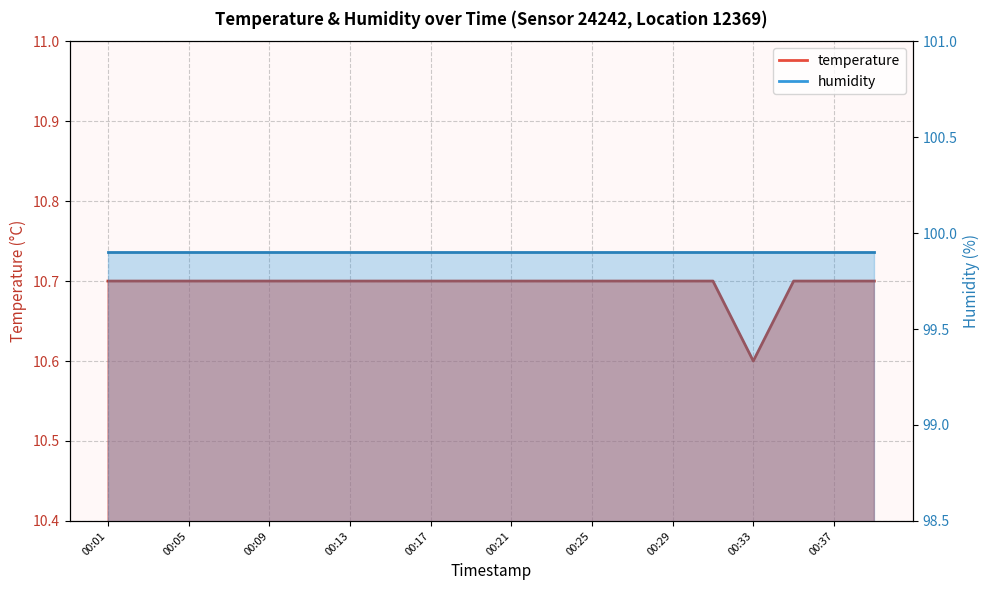

Reading left to right, what are all the values shown in this chart?

00:01=10.7	00:03=10.7	00:05=10.7	00:07=10.7	00:09=10.7	00:11=10.7	00:13=10.7	00:15=10.7	00:17=10.7	00:19=10.7	00:21=10.7	00:23=10.7	00:25=10.7	00:27=10.7	00:29=10.7	00:31=10.7	00:33=10.6	00:35=10.7	00:37=10.7	00:39=10.7